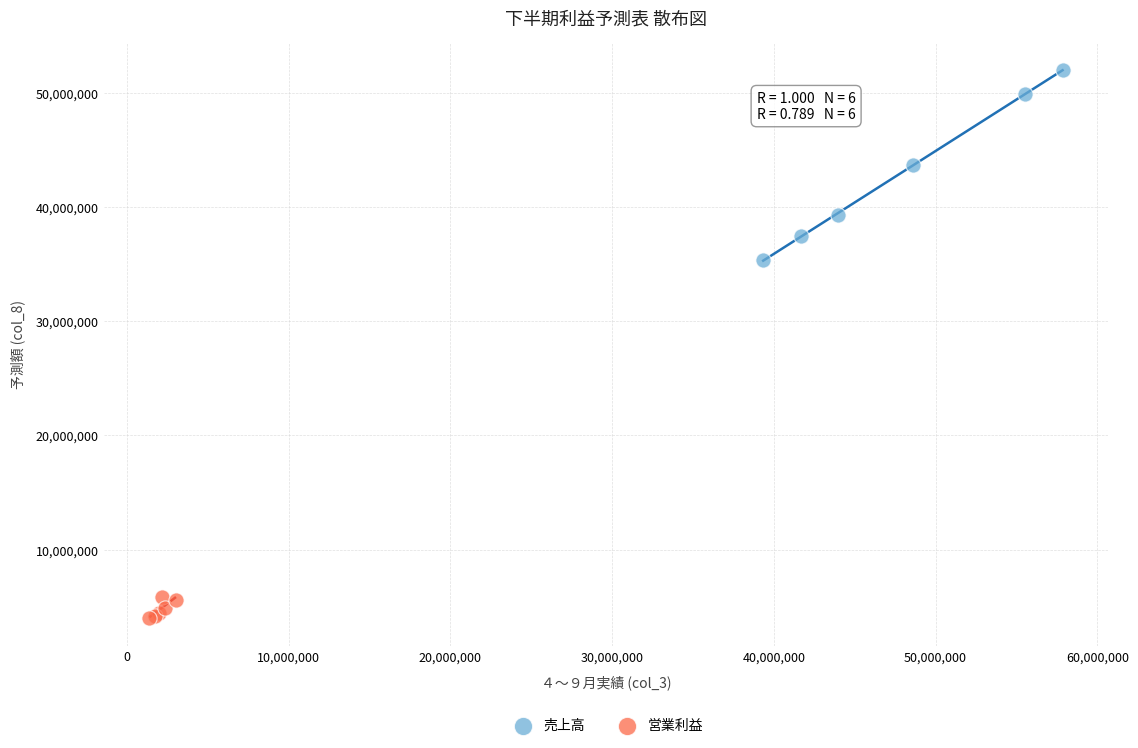

Which series reaches the maximum Y coordinate?

売上高